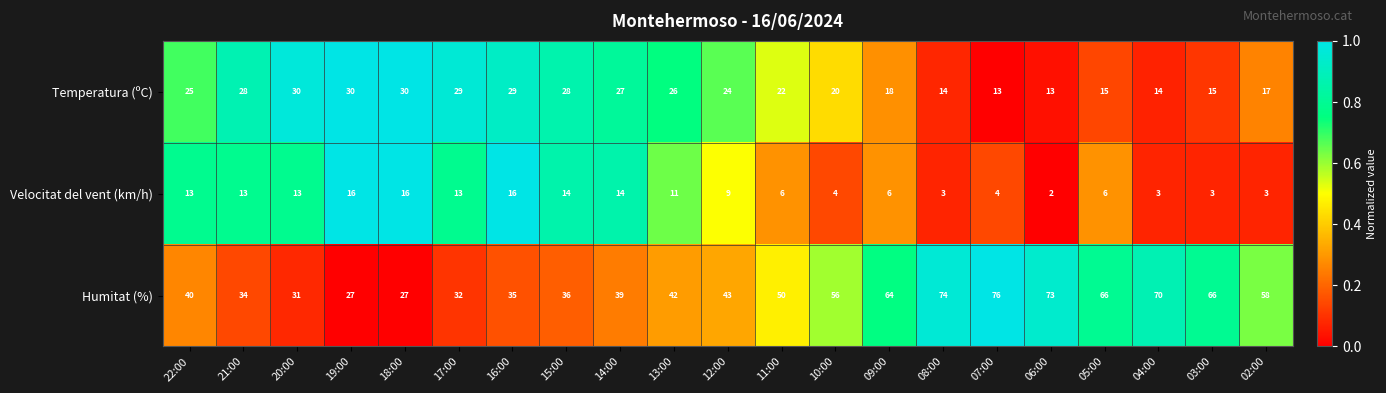

How many categories are shown in the chart?

21